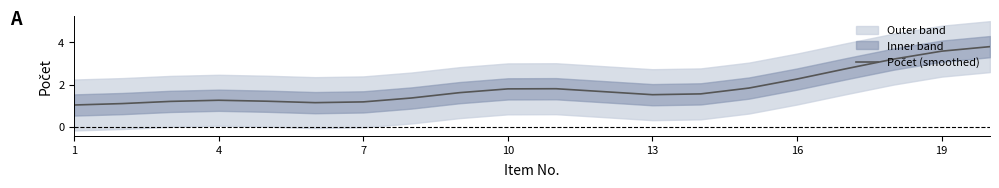

How many lines are shown in the chart?

1